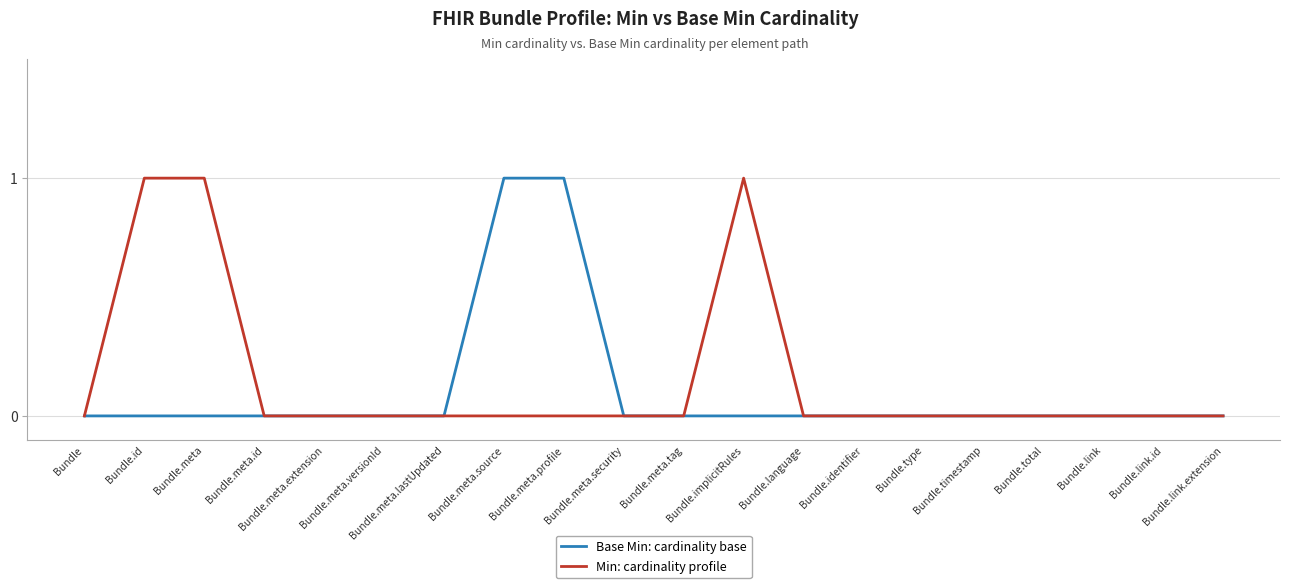

Which series has the largest total across all categories?

Min: cardinality profile